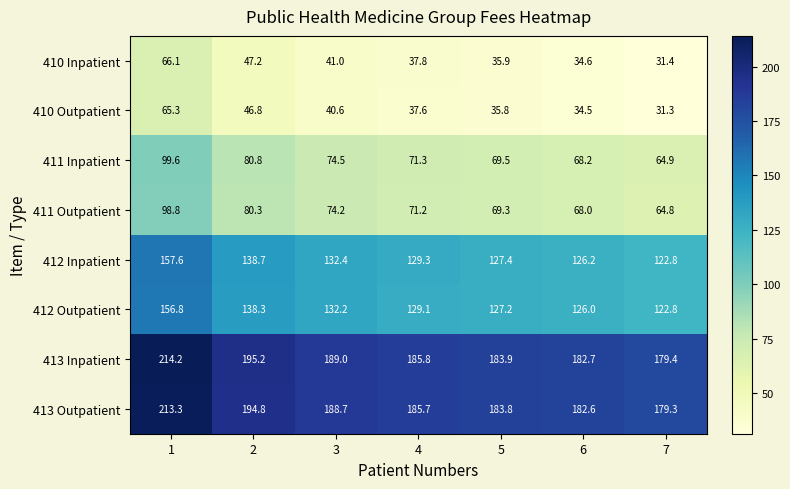

What is the total value across all series at 1?

1071.7